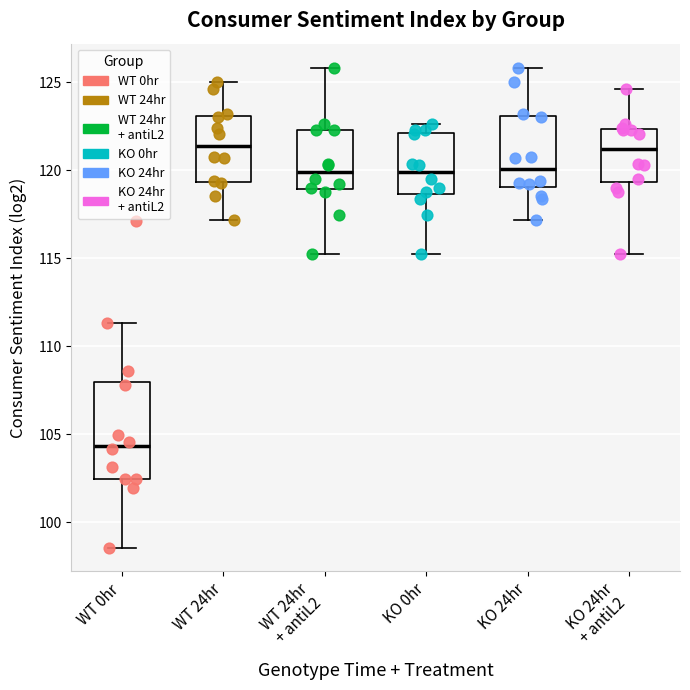

Where is the upper edge of the box for WT 0hr on the y-axis? The values are not printed on the chart, so give them approximately, as read against the axis.

108.0